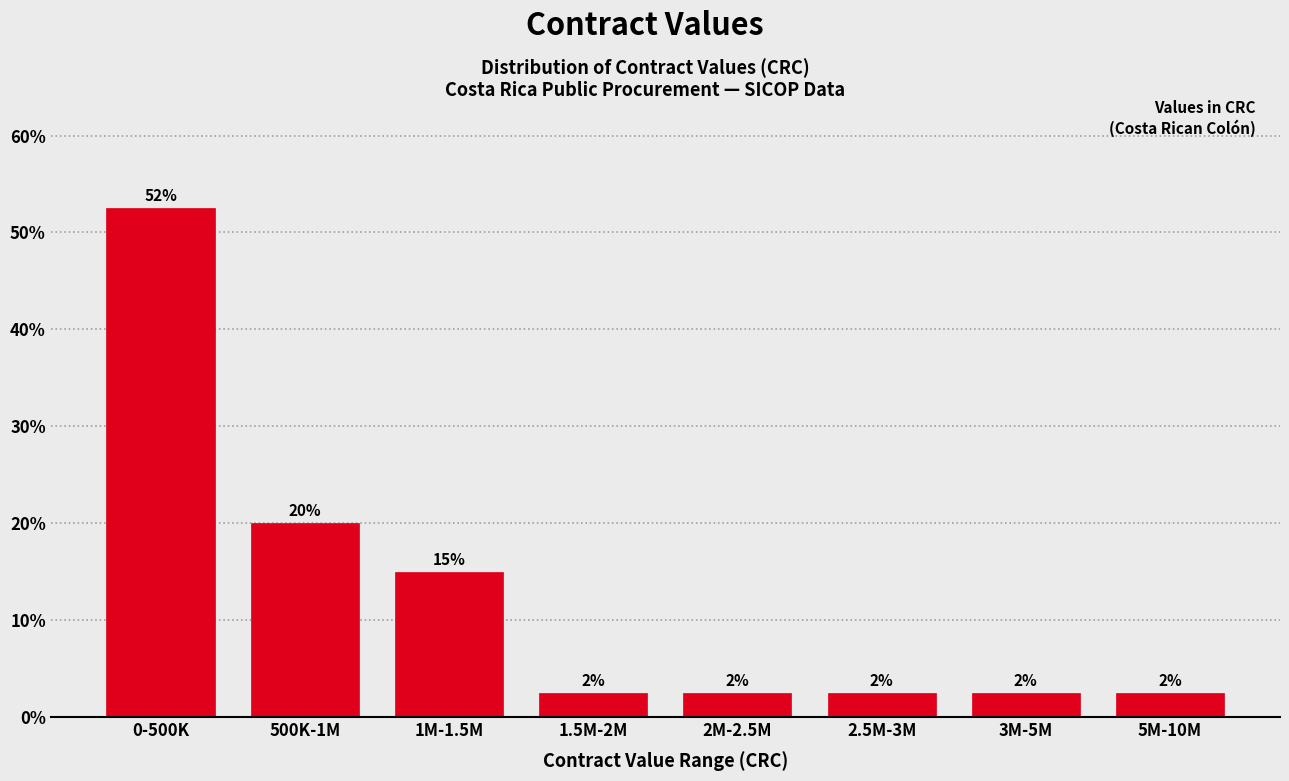

Does the chart contain any negative values?

No